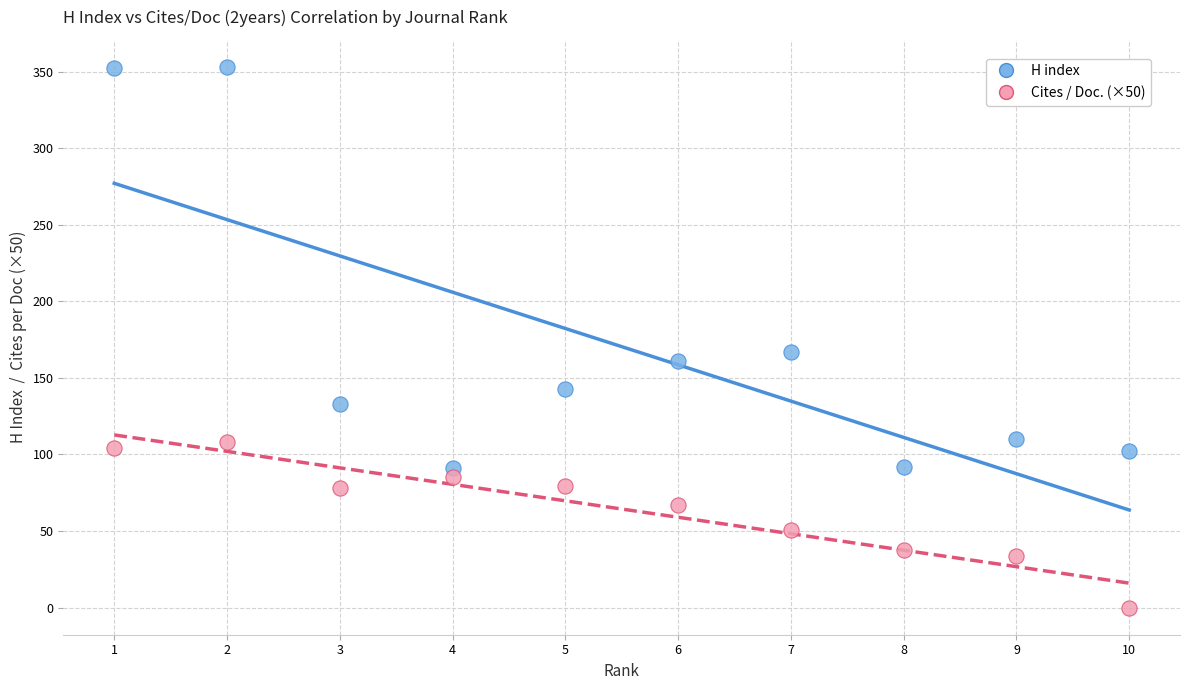

Across all series, what Y value is closest to 176?

167.0